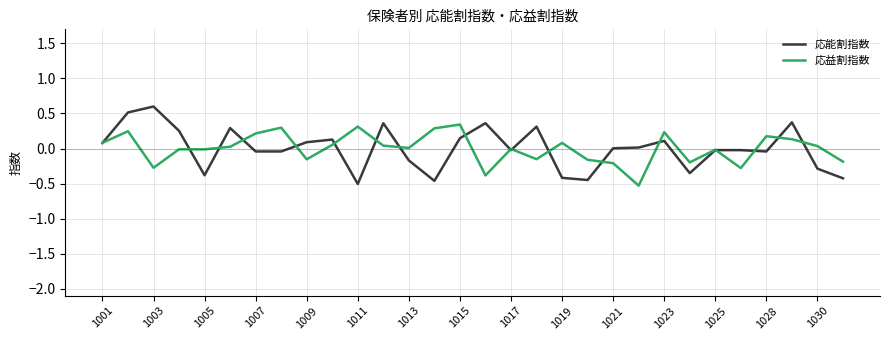

What is the greatest value displayed?

0.6